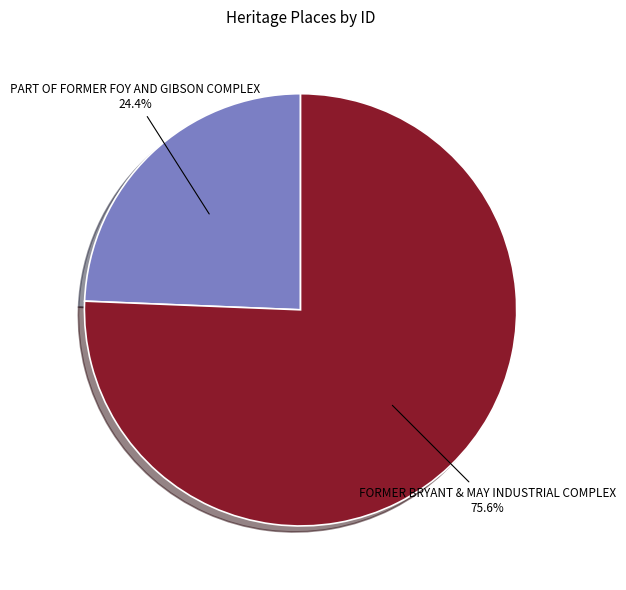

Do PART OF FORMER FOY AND GIBSON COMPLEX and FORMER BRYANT & MAY INDUSTRIAL COMPLEX together represent more than half of the pie?

Yes